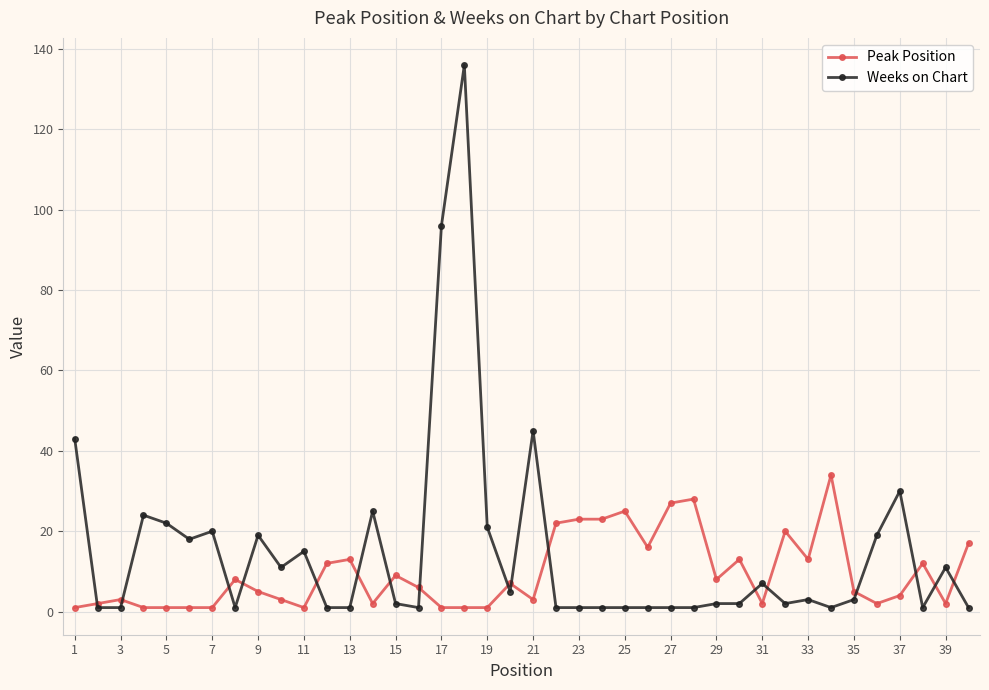

What are all the series names shown in the legend?

Peak Position, Weeks on Chart